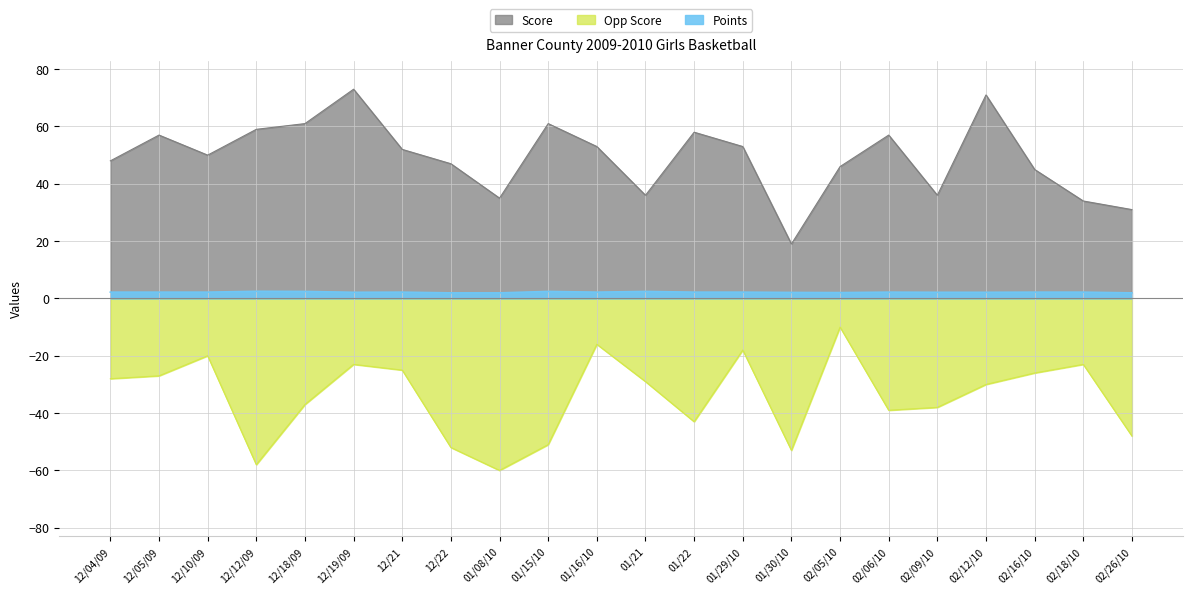

List the series in order of their overall mean, highest first.

Score, Points, Opp Score